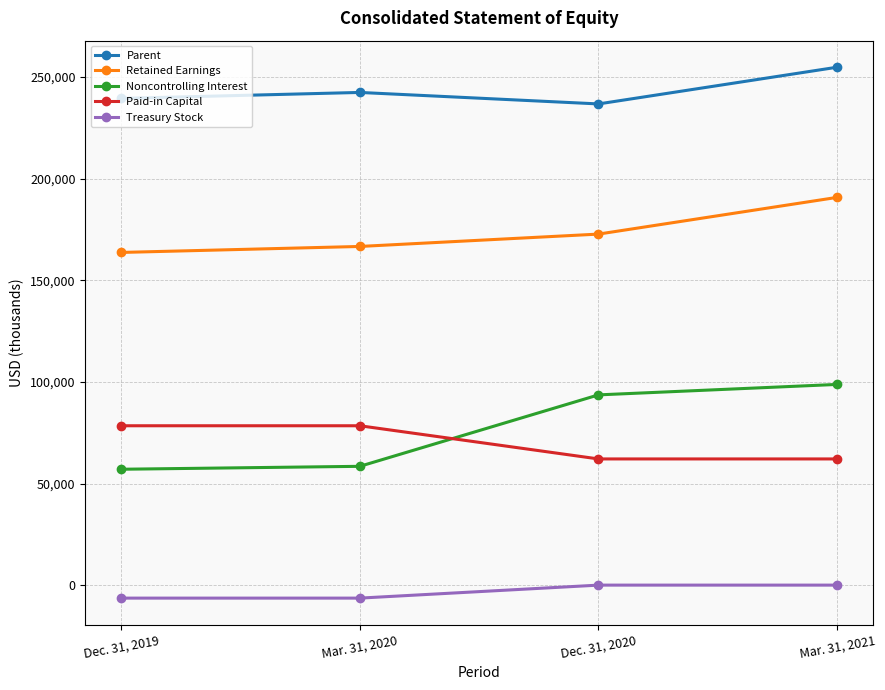

Rank the series by their maximum value, from lowest to highest.

Treasury Stock, Paid-in Capital, Noncontrolling Interest, Retained Earnings, Parent